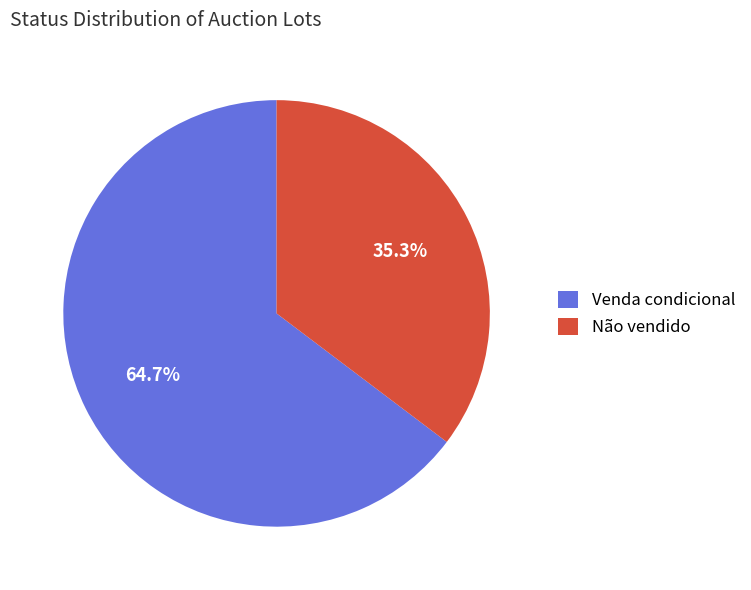

Between Não vendido and Venda condicional, which is larger?

Venda condicional